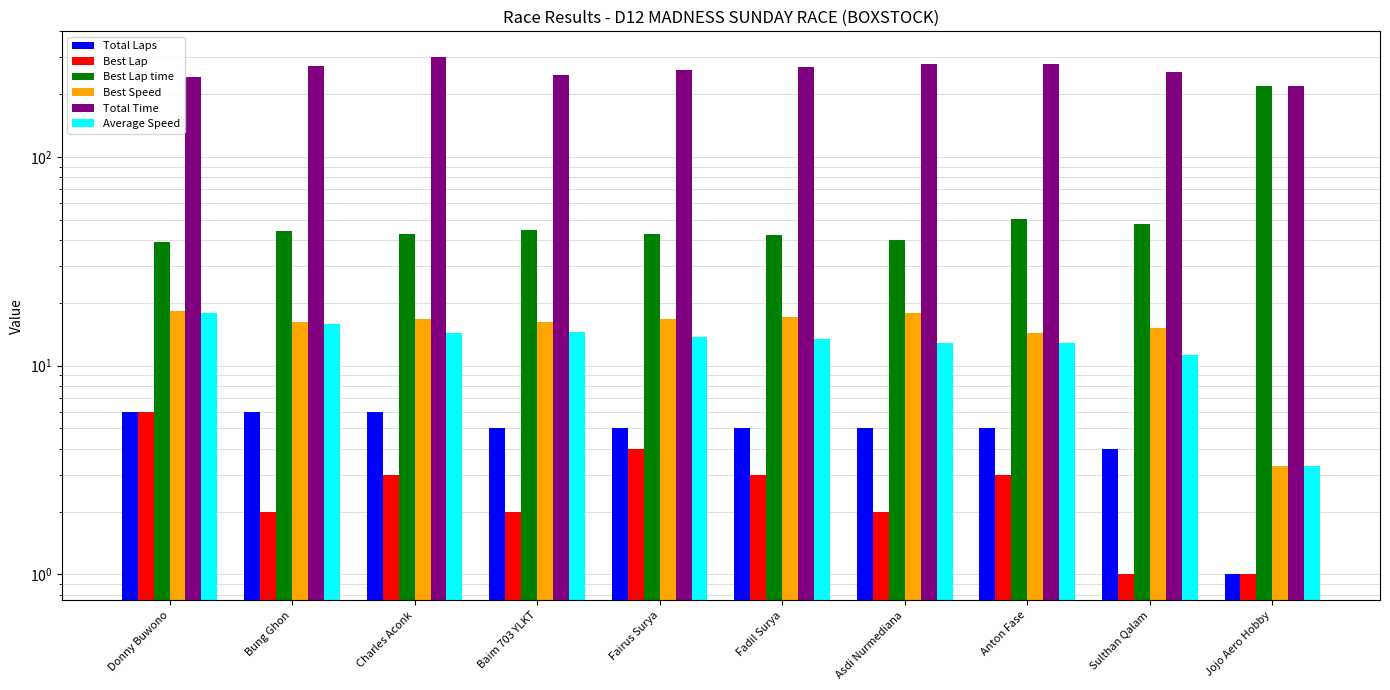

Reading right to left, transcribe all the data shown in this chart.

Total Laps: Jojo Aero Hobby=1.0	Sulthan Qalam=4.0	Anton Fase=5.0	Asdi Nurmediana=5.0	Fadil Surya=5.0	Fairus Surya=5.0	Baim 703 YLKT=5.0	Charles Aconk=6.0	Bung Ghon=6.0	Donny Buwono=6.0
Best Lap: Jojo Aero Hobby=1.0	Sulthan Qalam=1.0	Anton Fase=3.0	Asdi Nurmediana=2.0	Fadil Surya=3.0	Fairus Surya=4.0	Baim 703 YLKT=2.0	Charles Aconk=3.0	Bung Ghon=2.0	Donny Buwono=6.0
Best Lap time: Jojo Aero Hobby=218.4	Sulthan Qalam=47.8	Anton Fase=50.3	Asdi Nurmediana=40.1	Fadil Surya=42.3	Fairus Surya=43.0	Baim 703 YLKT=44.5	Charles Aconk=42.8	Bung Ghon=44.3	Donny Buwono=39.3
Best Speed: Jojo Aero Hobby=3.3	Sulthan Qalam=15.1	Anton Fase=14.3	Asdi Nurmediana=17.9	Fadil Surya=17.0	Fairus Surya=16.8	Baim 703 YLKT=16.2	Charles Aconk=16.8	Bung Ghon=16.2	Donny Buwono=18.3
Total Time: Jojo Aero Hobby=218.4	Sulthan Qalam=256.1	Anton Fase=280.5	Asdi Nurmediana=278.8	Fadil Surya=269.6	Fairus Surya=262.4	Baim 703 YLKT=247.5	Charles Aconk=300.9	Bung Ghon=274.1	Donny Buwono=242.4
Average Speed: Jojo Aero Hobby=3.3	Sulthan Qalam=11.2	Anton Fase=12.8	Asdi Nurmediana=12.9	Fadil Surya=13.4	Fairus Surya=13.7	Baim 703 YLKT=14.5	Charles Aconk=14.4	Bung Ghon=15.8	Donny Buwono=17.8